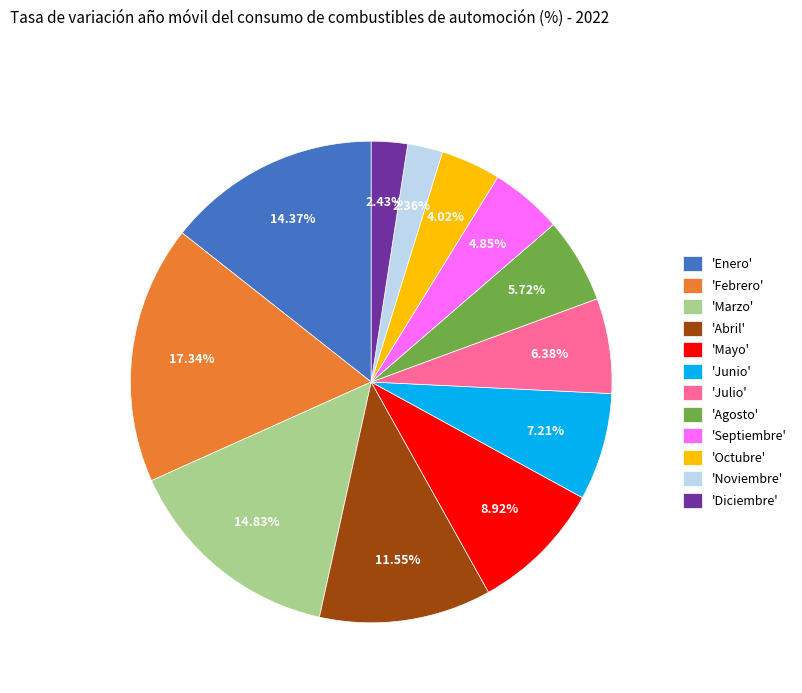

Between 'Noviembre' and 'Septiembre', which is larger?

'Septiembre'